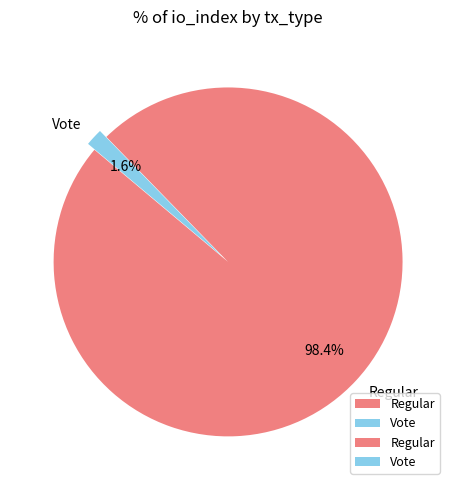

What is the total percentage of Vote and Regular?

100.0%